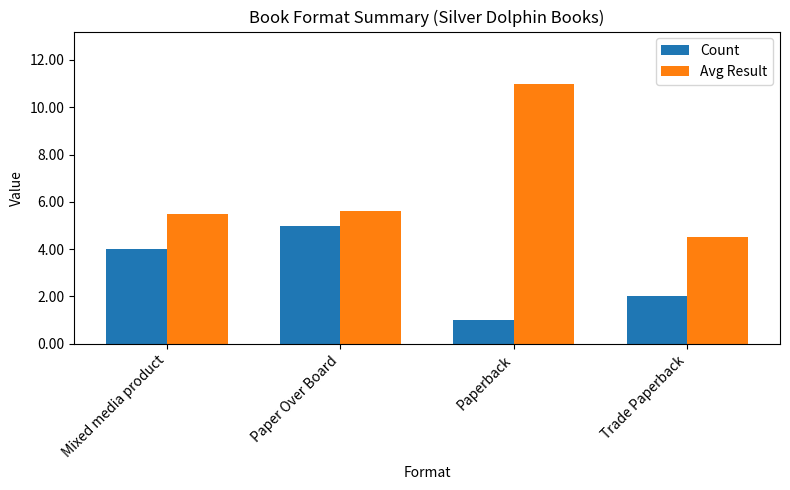

What is the greatest value displayed?

11.0